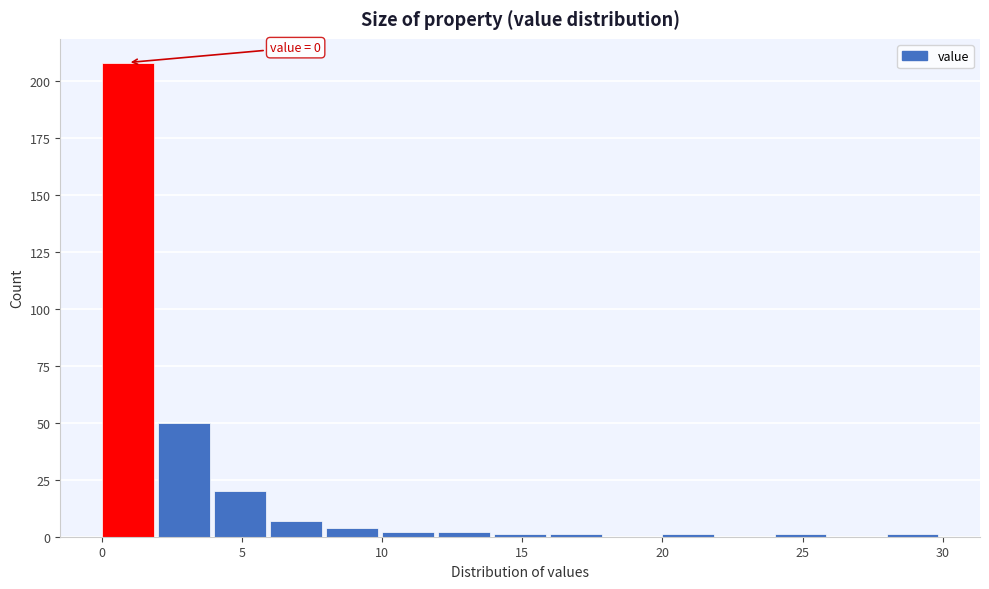

Which range on the x-axis has the tallest bar?

0 to 2